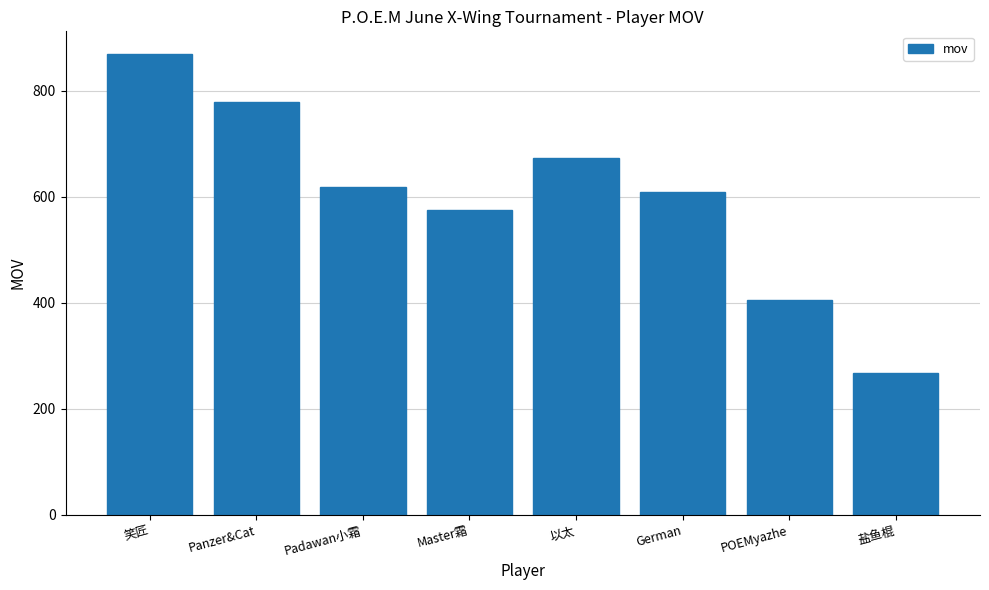

Reading left to right, extract all data points from this chart.

笑匠=869	Panzer&Cat=779	Padawan小霜=619	Master霜=575	以太=674	German=610	POEMyazhe=406	盐鱼棍=268